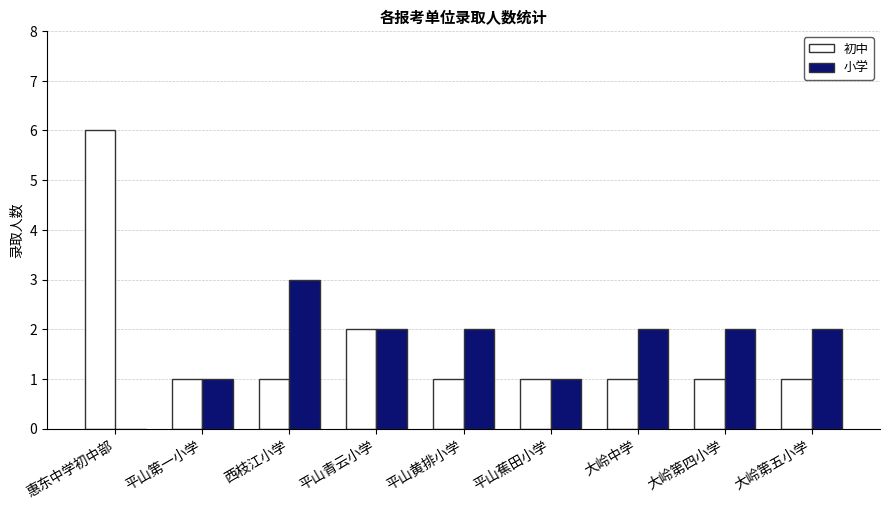

Which series changed the most between 西枝江小学 and 平山黄排小学?

小学